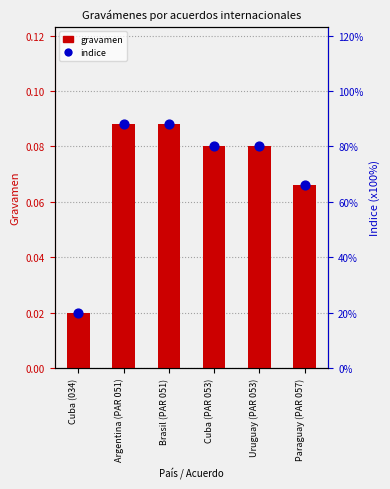

Which series reaches the maximum Y coordinate?

indice